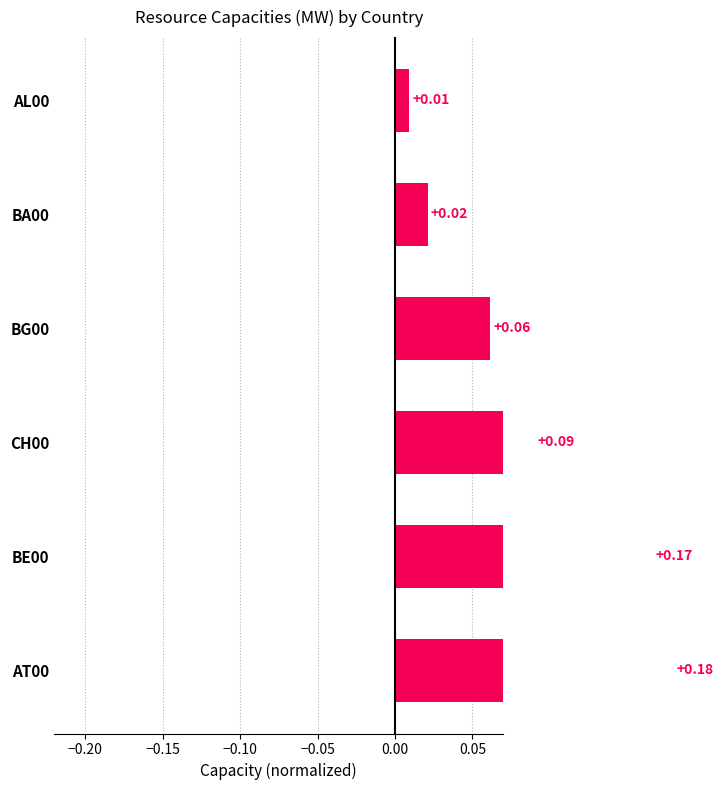

True or false: the data shows 0.0 at BA00.

False